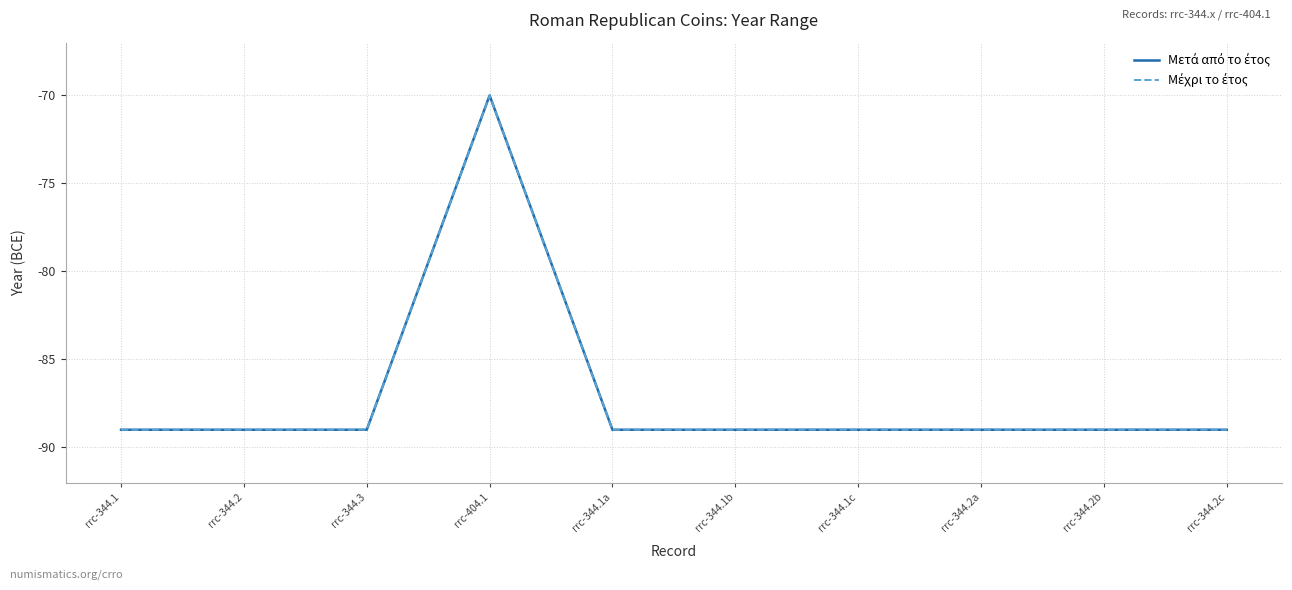

How many lines are shown in the chart?

2